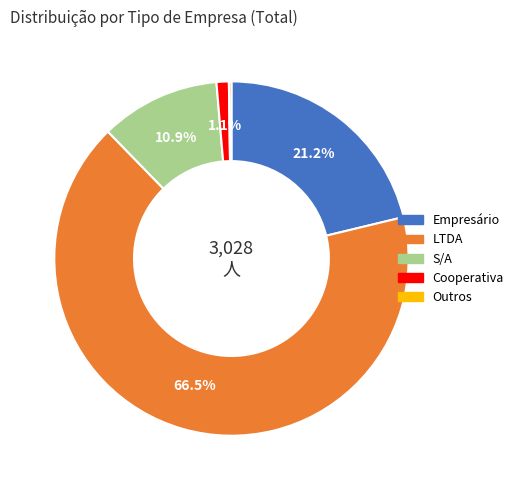

Which slice is the largest?

LTDA